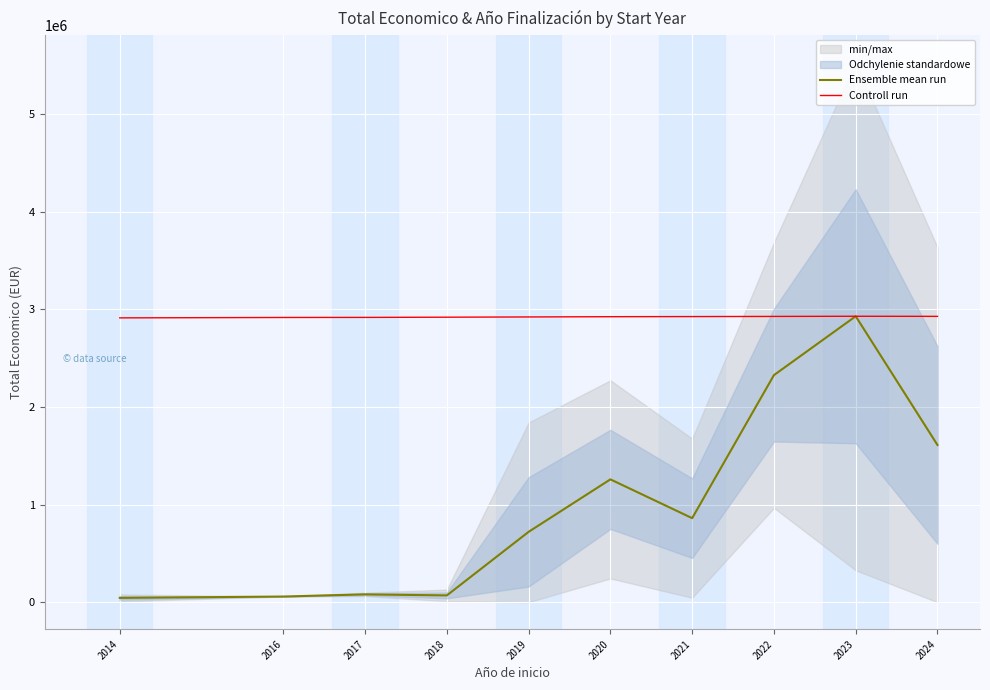

Rank the categories by Controll run value from highest to lowest.

2023, 2024, 2022, 2021, 2020, 2019, 2018, 2017, 2016, 2014